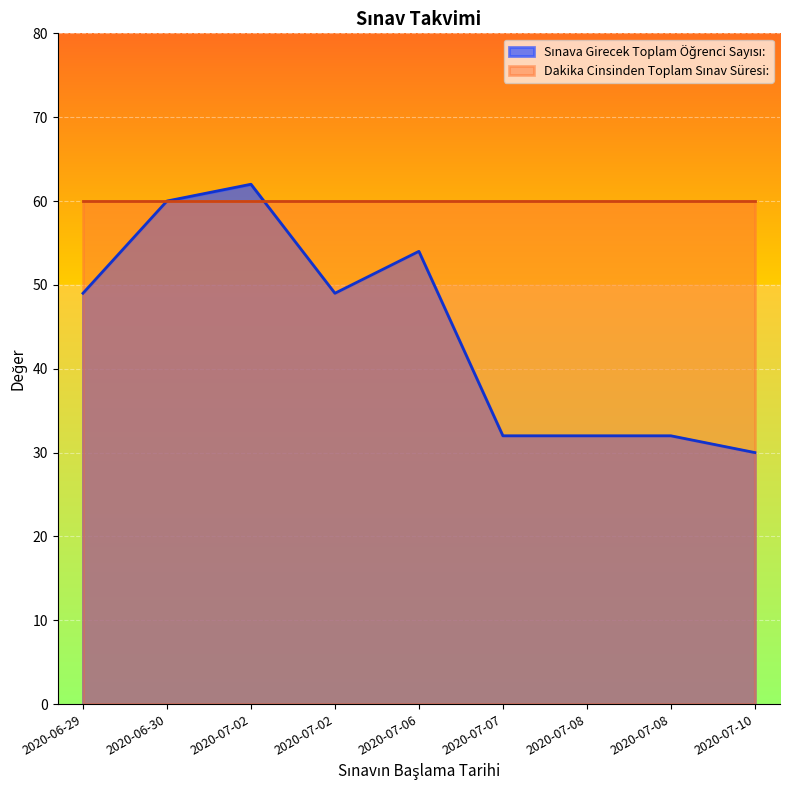

How many interior local peaks (higher than both neighbors) does the data have?

2